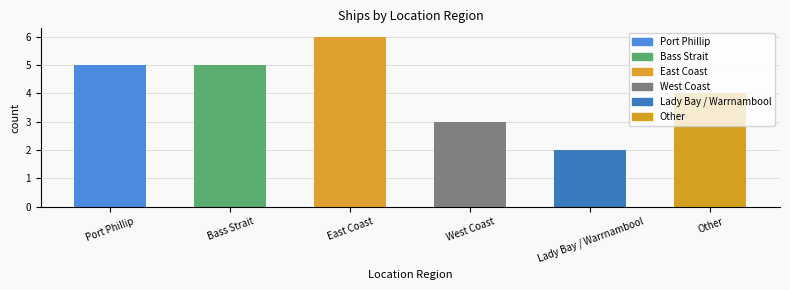

How many bars are there in total?

6